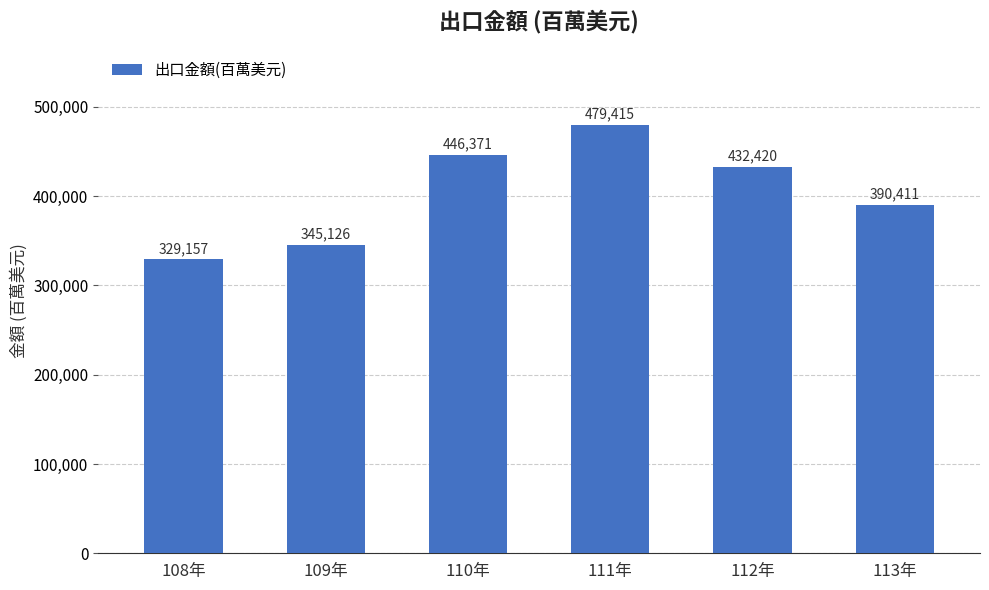

Approximately how many times larger is the value at 109年 compared to 113年?

0.9